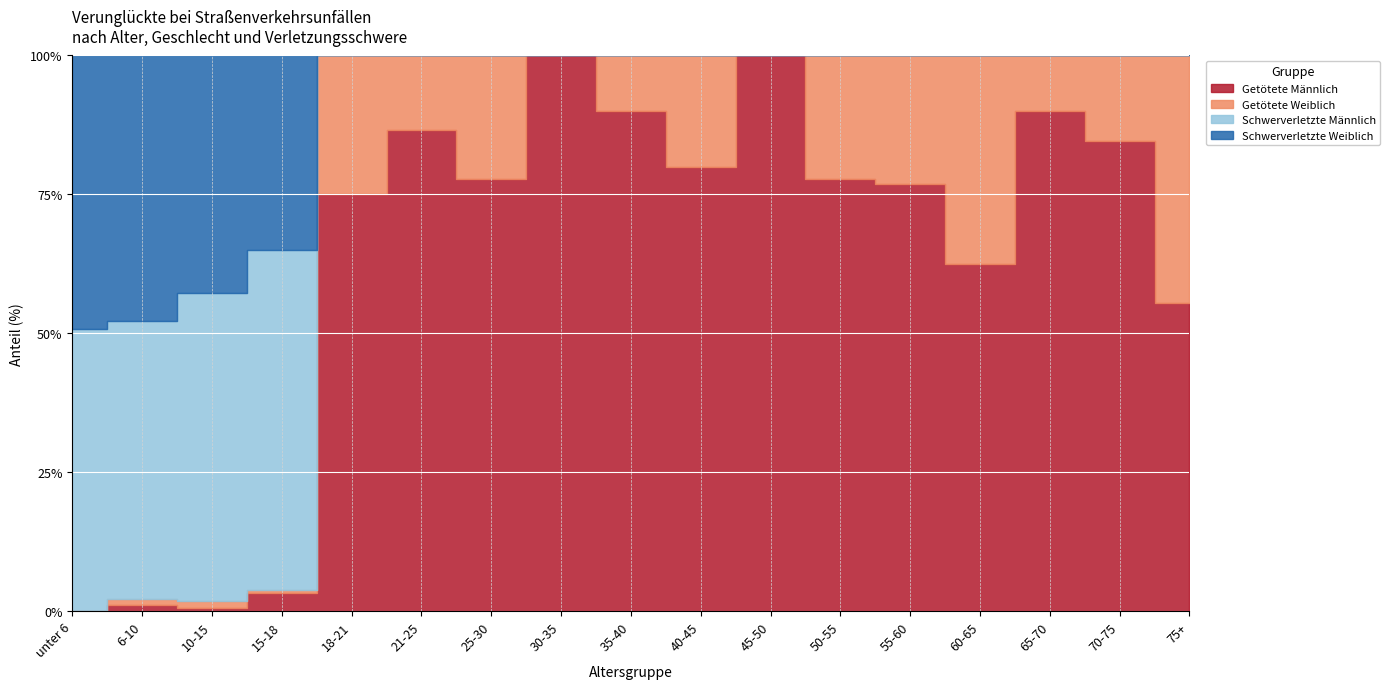

What is the total value across all series at 21-25?

15